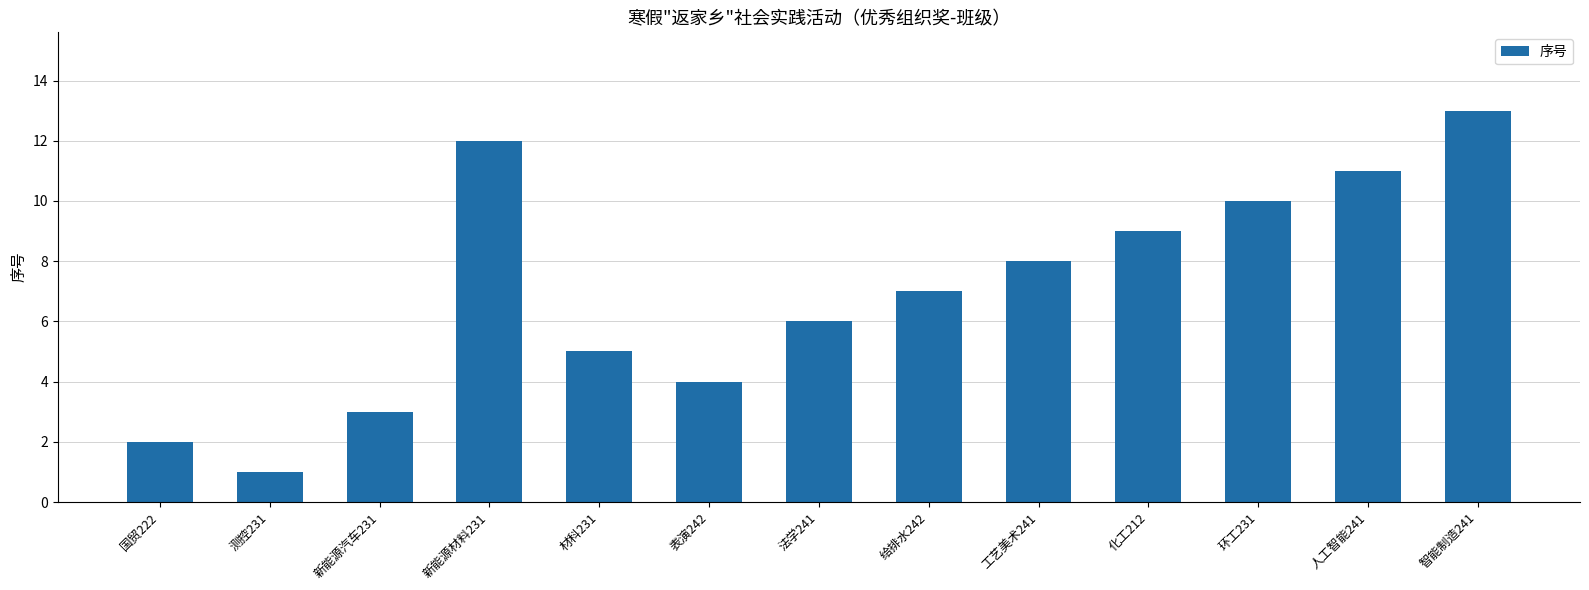

The value at 人工智能241 is 11. True or false?

True